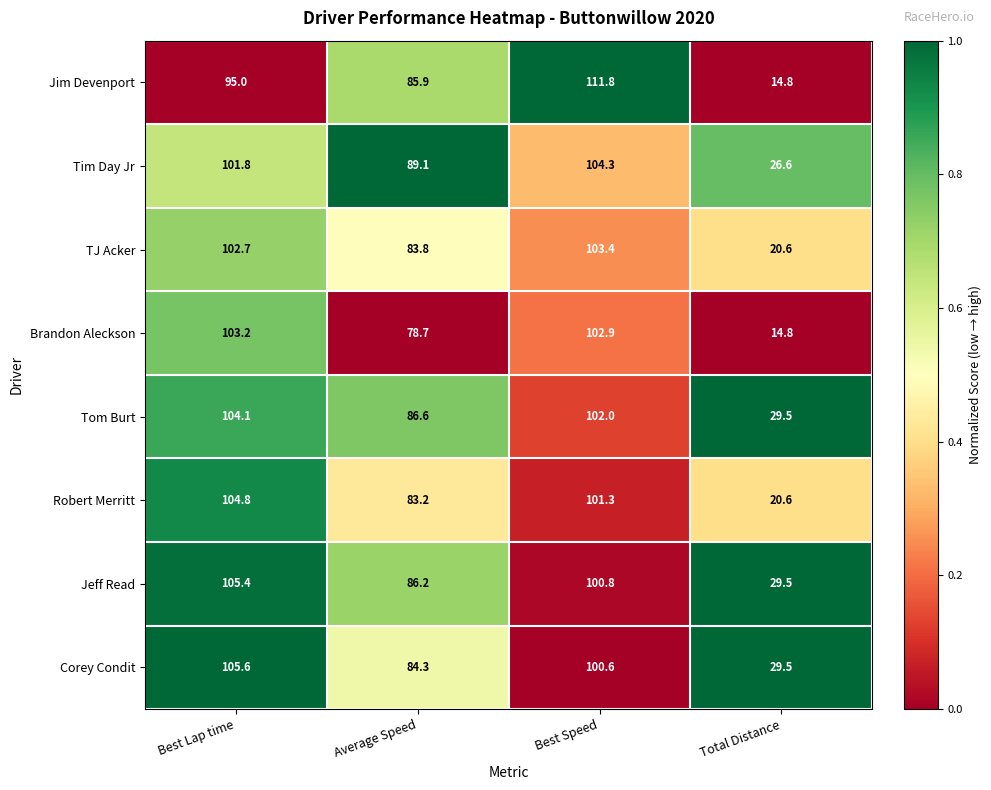

What is the maximum value shown in the chart?

111.8